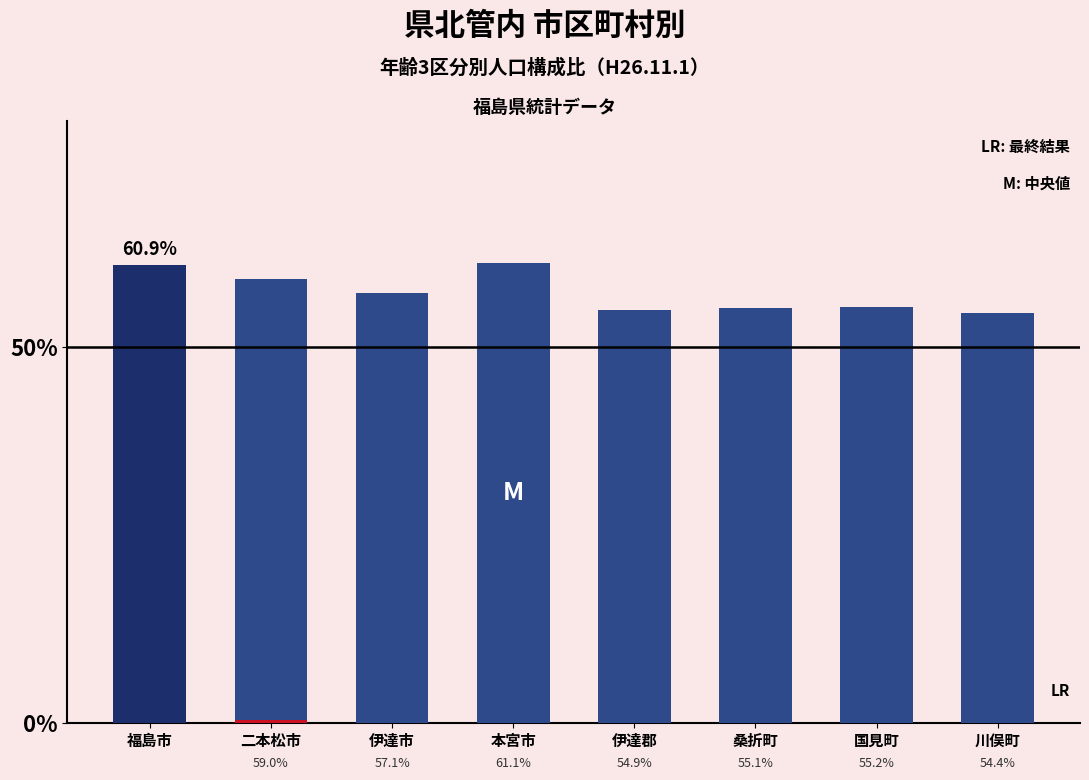

At which label is the value closest to 57?

伊達市